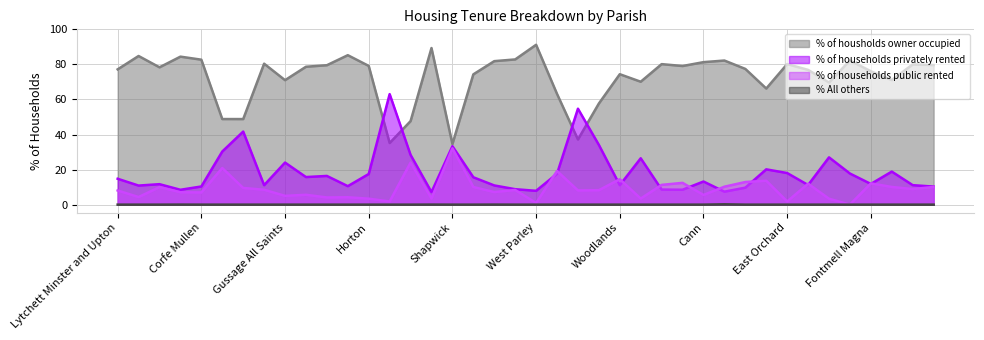

Where do % of housholds owner occupied and % of households privately rented first cross each other?

Horton and Crichel